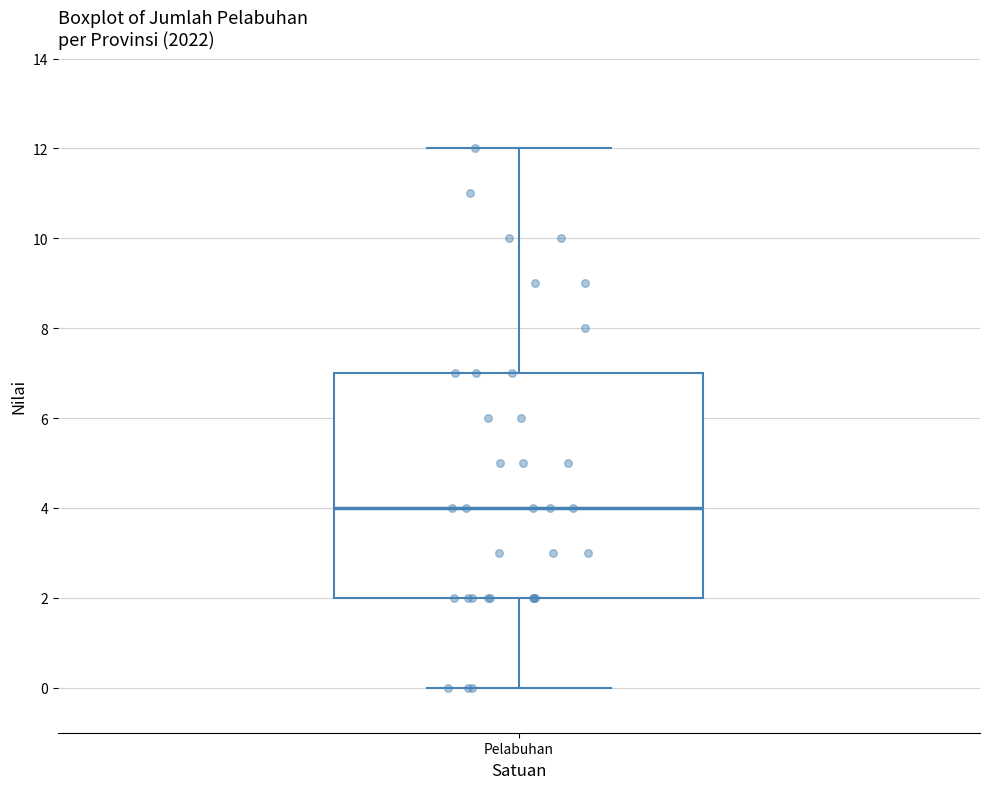

Transcribe this box plot: give where the median line is, the range the box spans, and where the two whiskers end, as read against the y-axis. The values are not printed on the chart, so give them approximately, as read against the axis.

median 4, box 2 to 7, whiskers 0 to 12